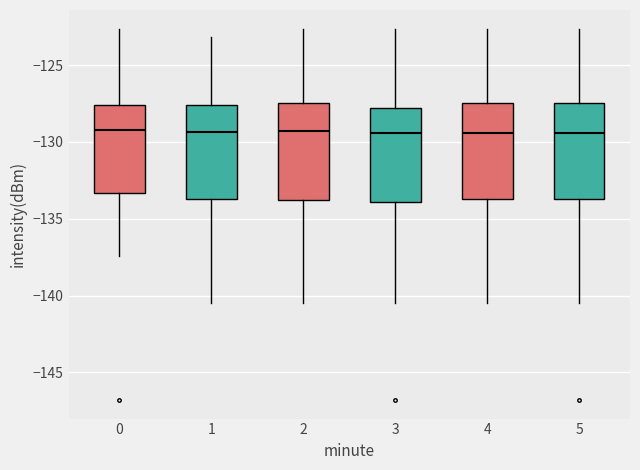

Where is the upper edge of the box at x = 5 on the y-axis? The values are not printed on the chart, so give them approximately, as read against the axis.

-127.5